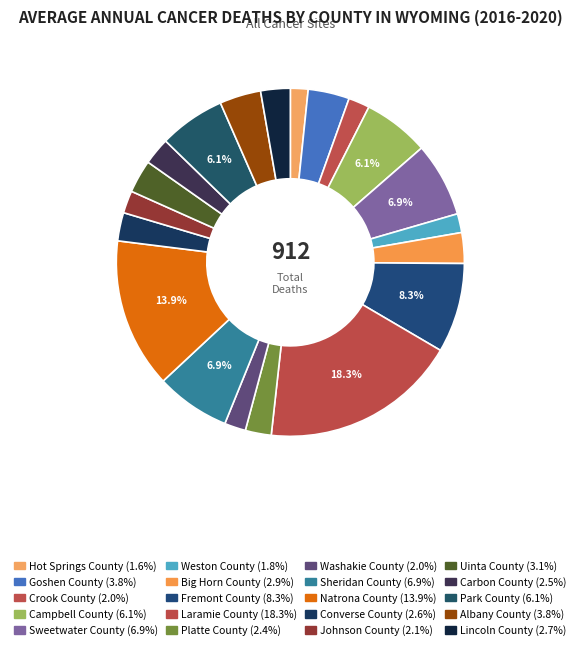

Which slice is the smallest?

Hot Springs County